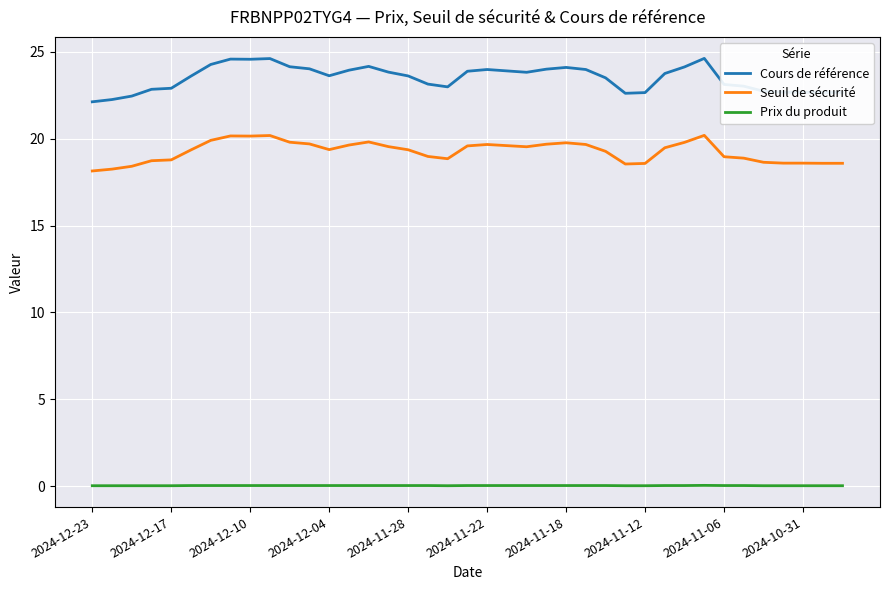

List the series in order of their overall mean, highest first.

Cours de référence, Seuil de sécurité, Prix du produit